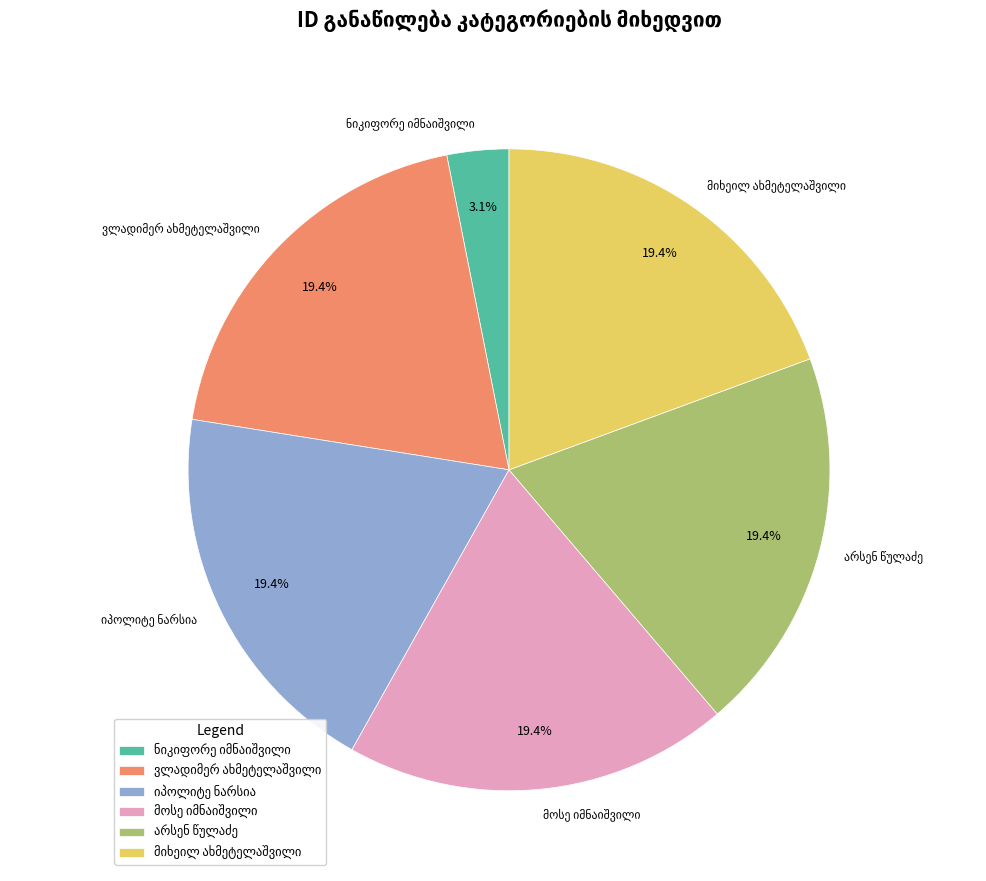

How many segments does this pie chart have?

6